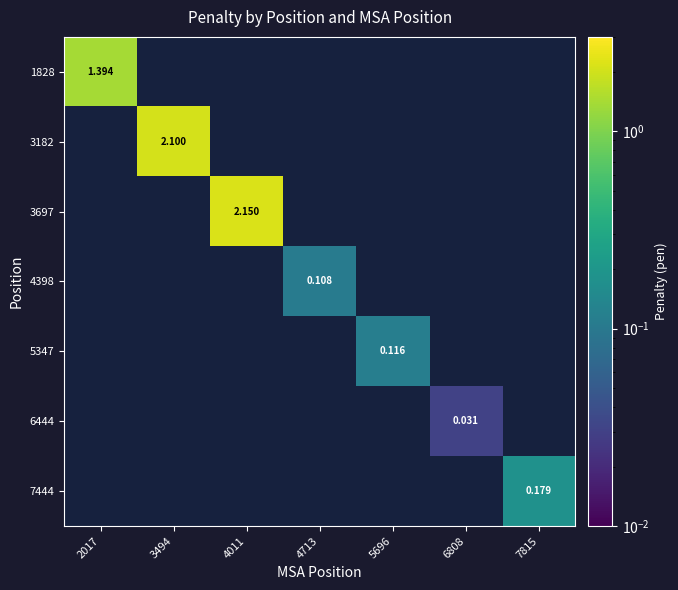

Is the value of 7444 at 7815 greater than the value of 4398 at 4713?

Yes